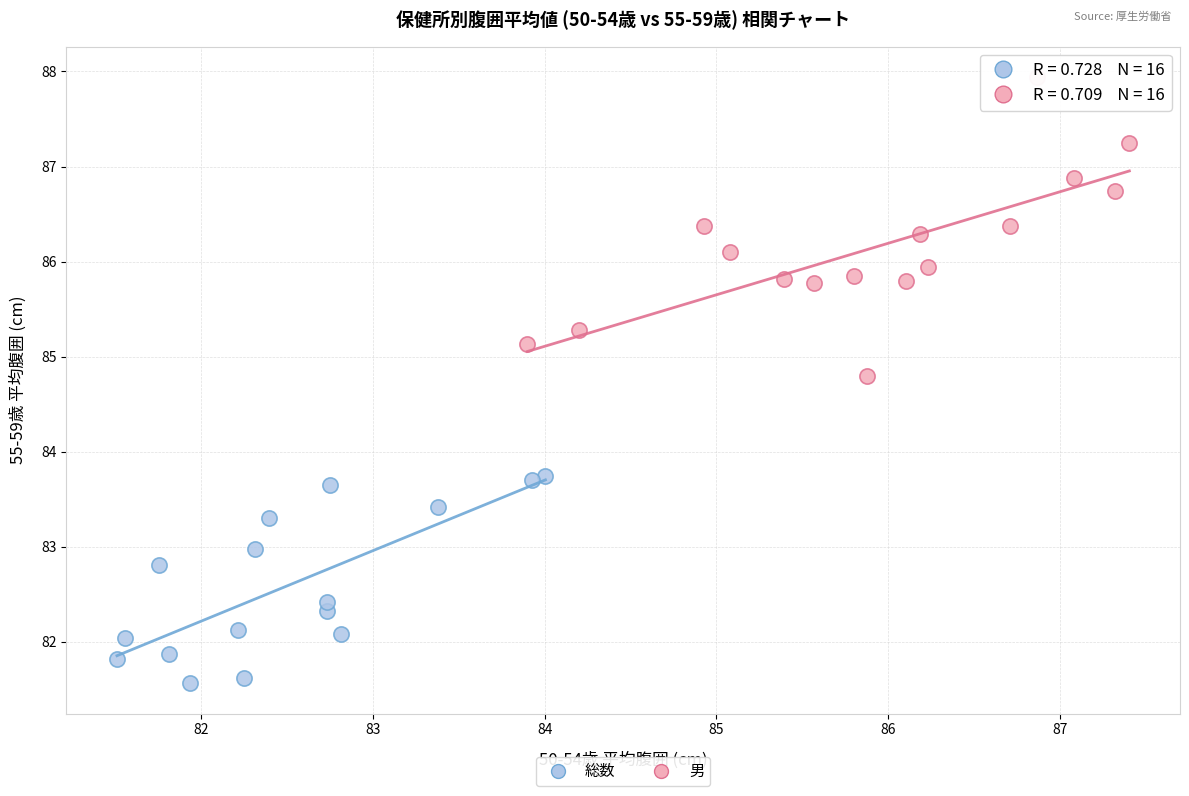

Which series has the widest spread of Y values?

男